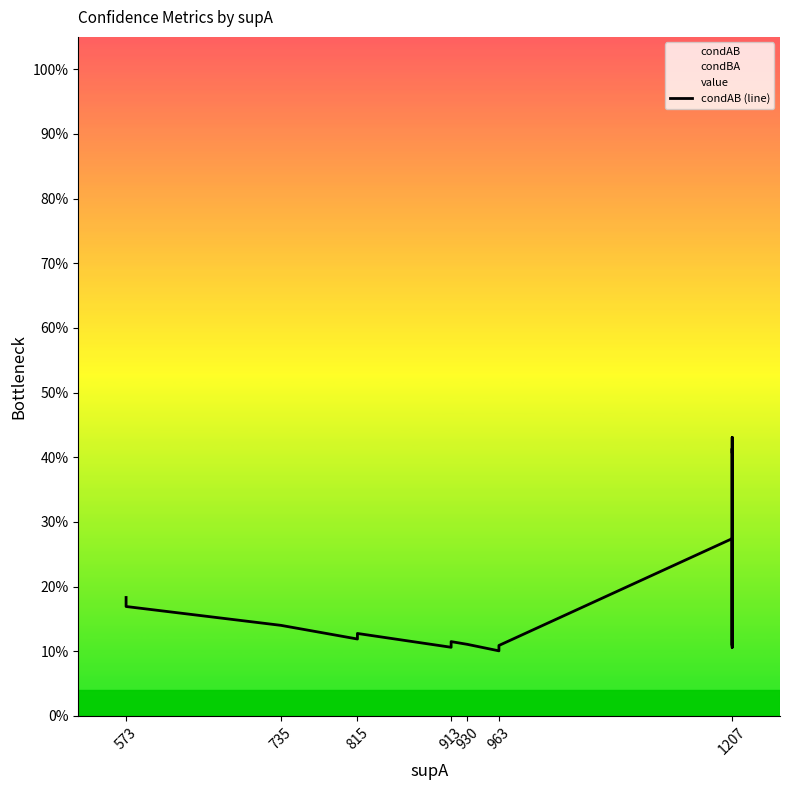

Where is the first local minimum?

815